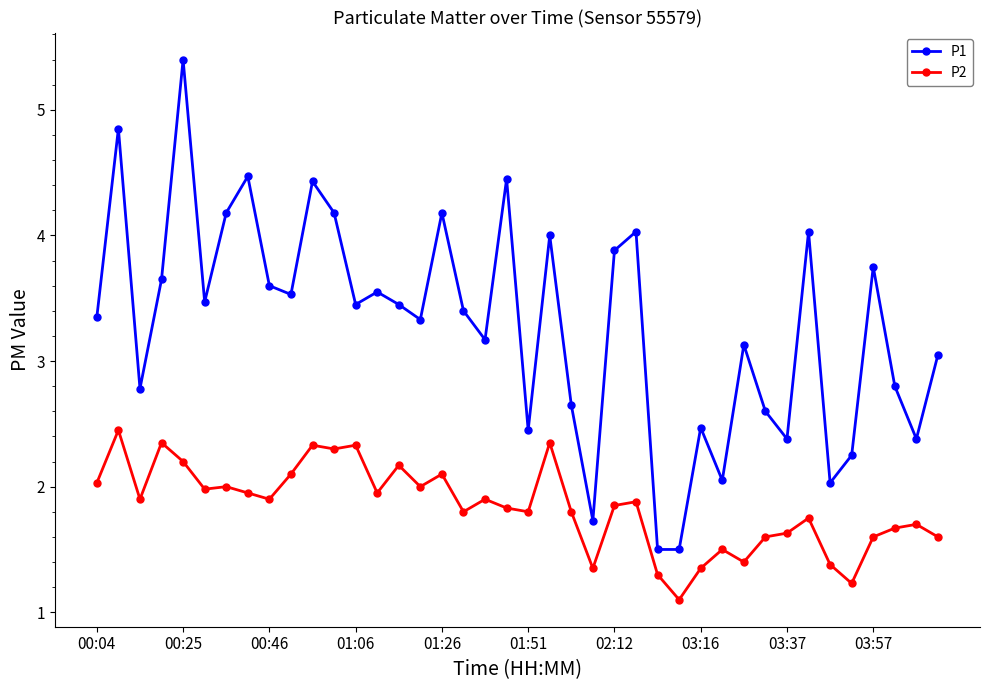

Which series has the widest spread of values?

P1